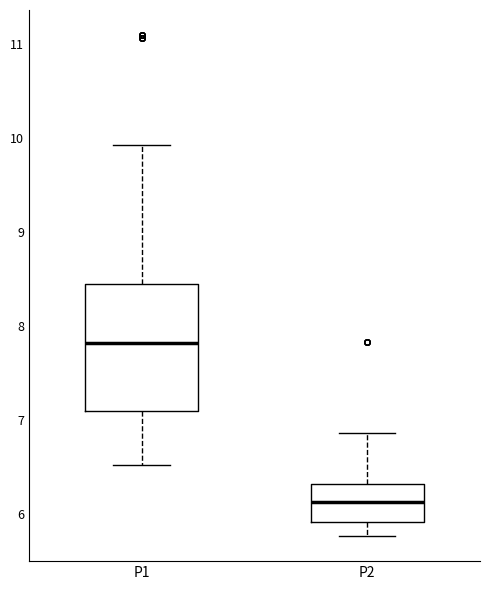

Where does the lower whisker of the box for P1 end on the y-axis? The values are not printed on the chart, so give them approximately, as read against the axis.

6.5